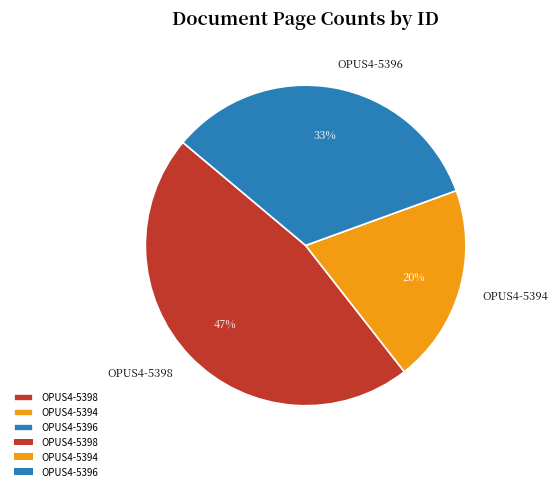

What is the ratio of the value at OPUS4-5394 to the value at OPUS4-5398?

0.4